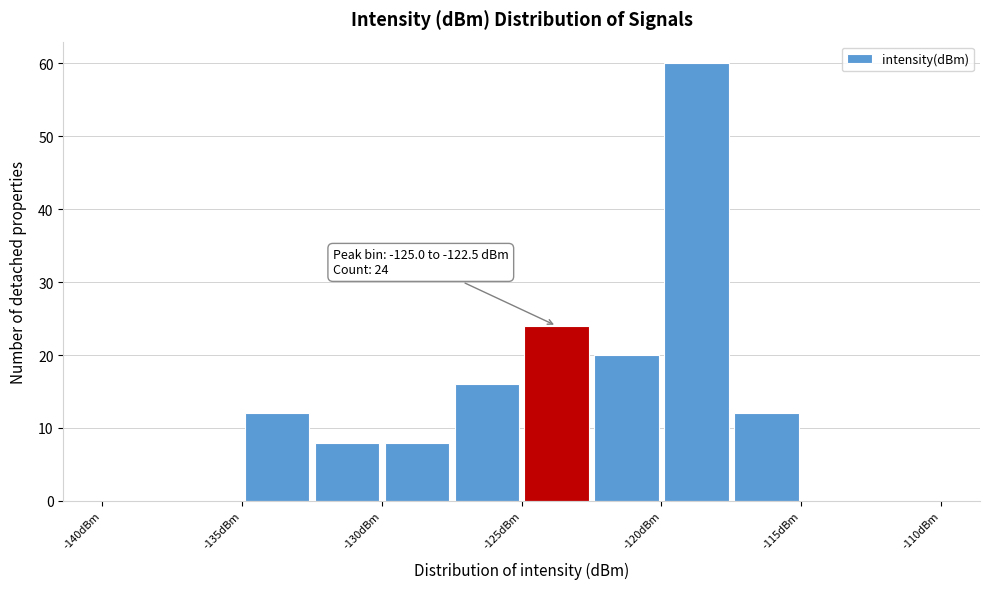

Which range on the x-axis has the tallest bar?

-120.0 to -117.5